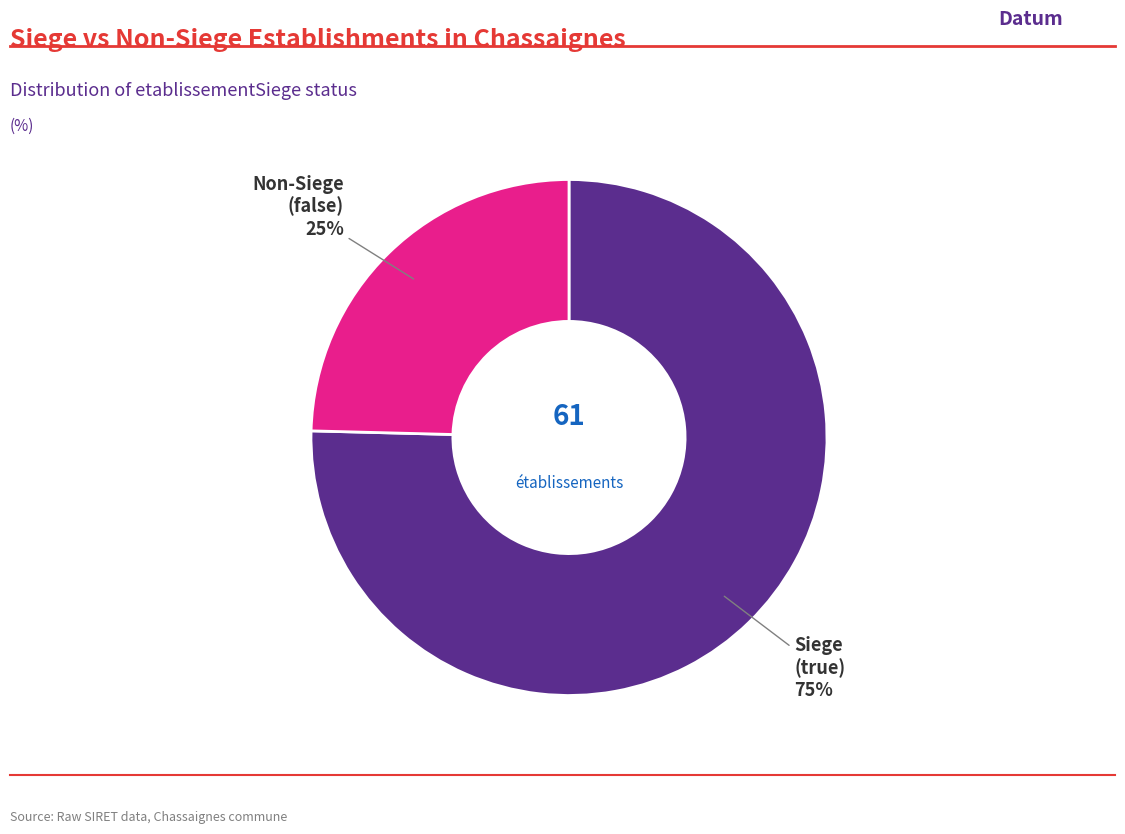

To the nearest percent, what is the average slice percentage?

50%